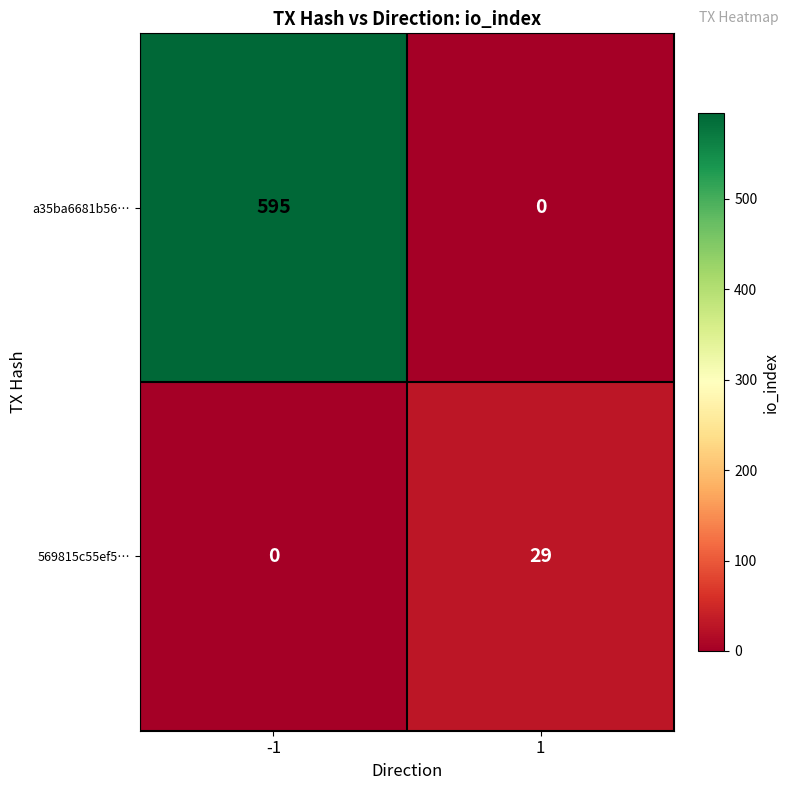

What is the difference between the maximum and minimum values in the 569815c55ef5… series?

29